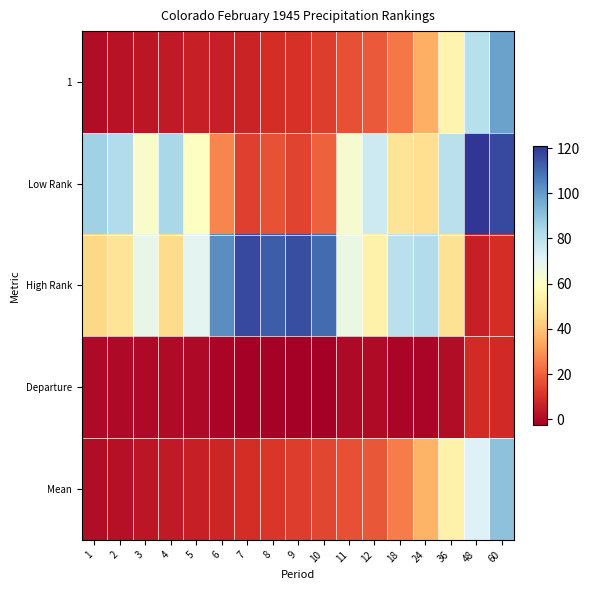

Which series has the largest total across all categories?

High Rank